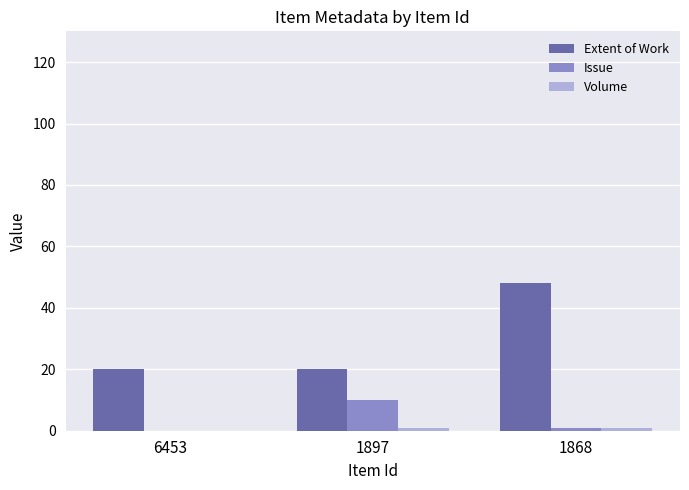

Which series changed the most between 1897 and 1868?

Extent of Work